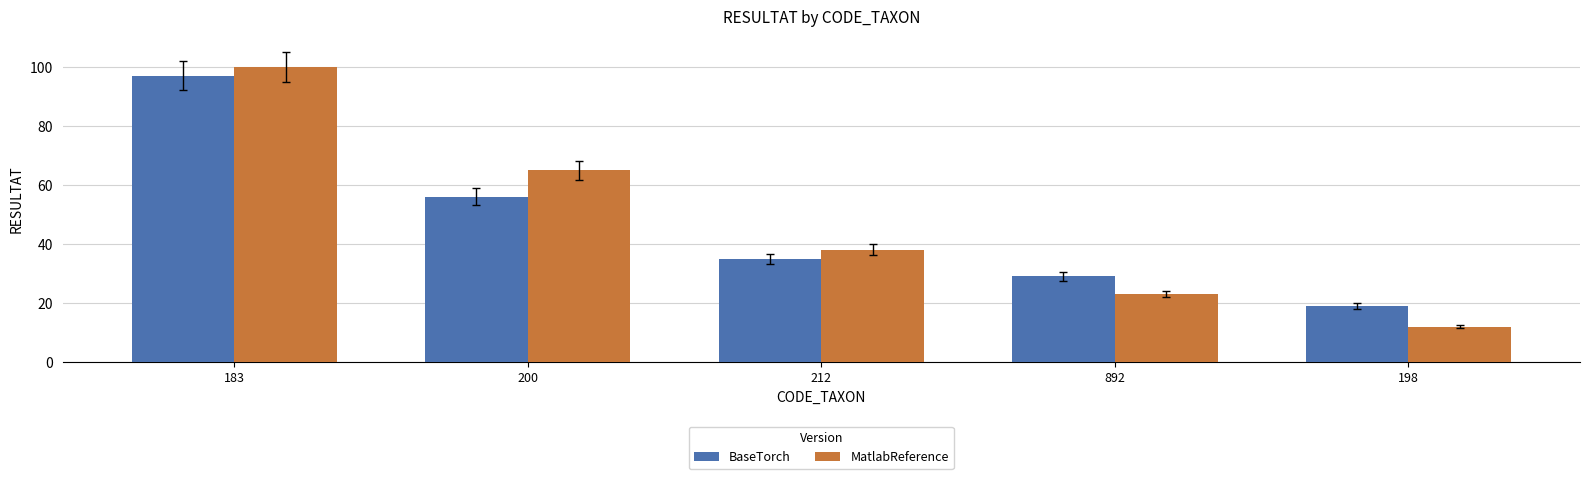

What is the total value across all series at 212?

73